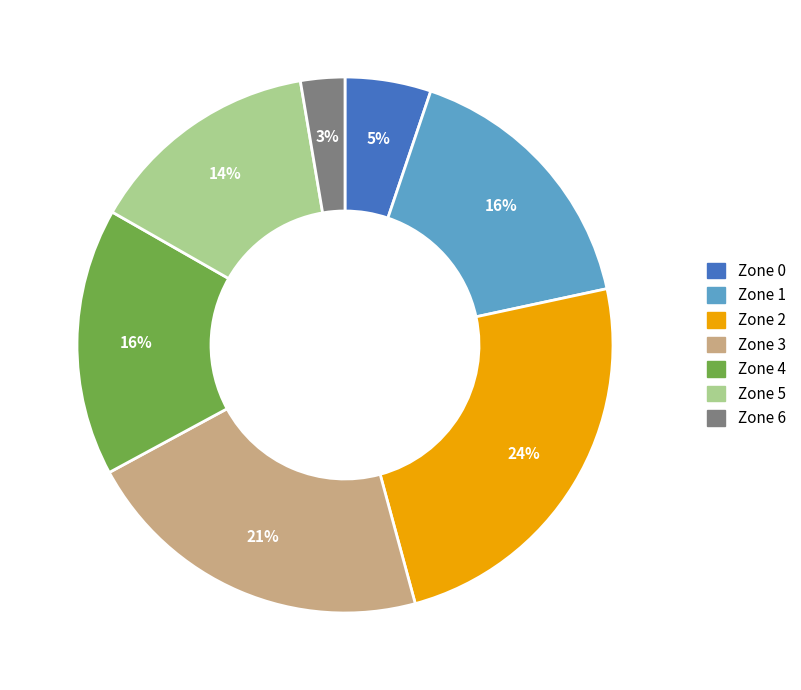

Which slice is the smallest?

Zone 6